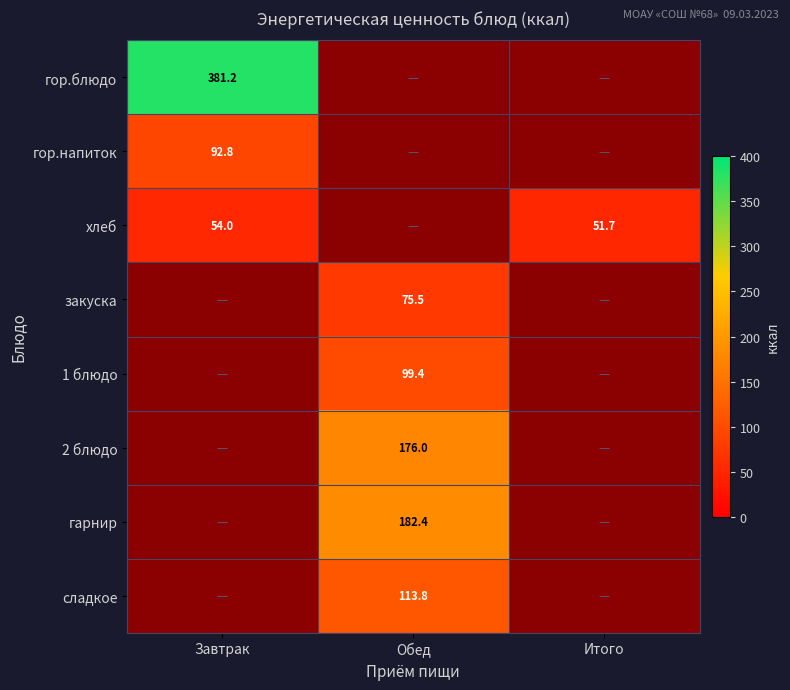

Is it true that гарнир equals 182.4 at Обед?

True